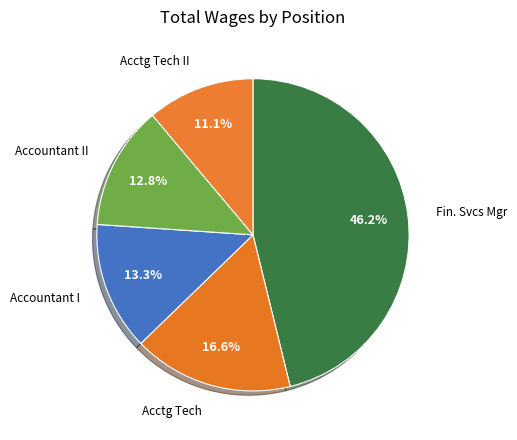

Which has a higher value, Accountant I or Acctg Tech?

Acctg Tech